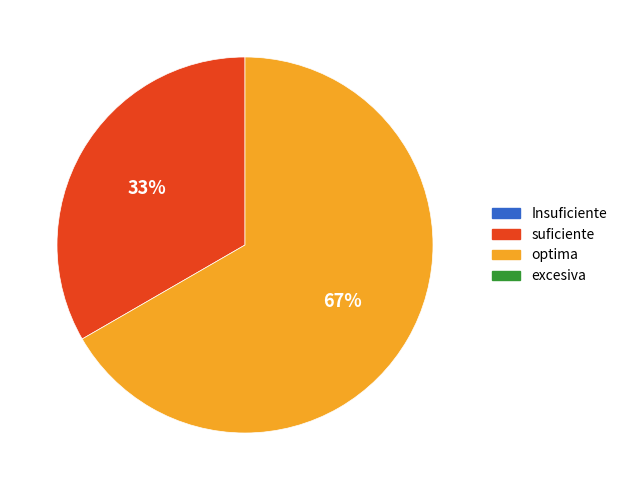

To the nearest percent, what is the average slice percentage?

50%